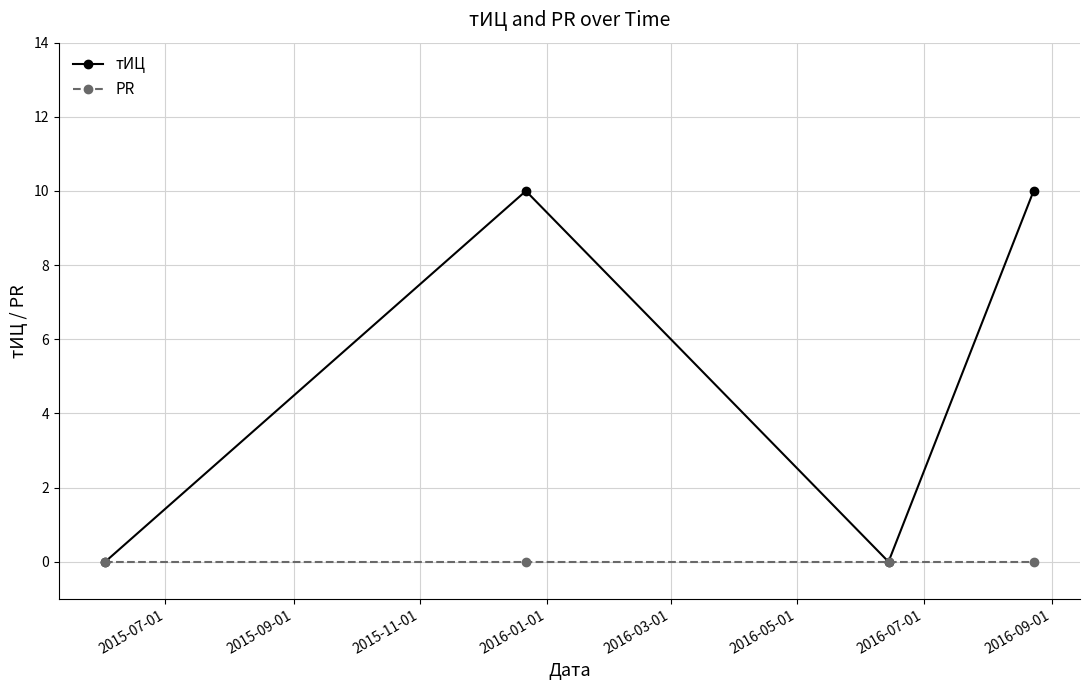

Which series has the widest spread of values?

тИЦ